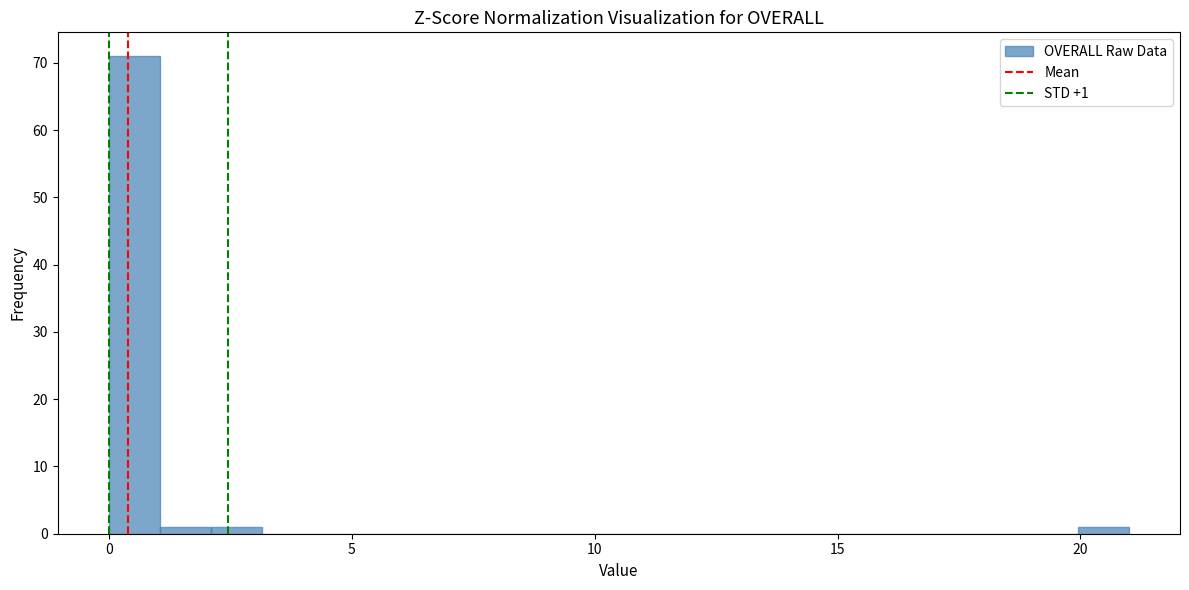

Around what value on the x-axis is the tallest bar? Give the approximate position of its centre, as read against the axis.

0.5